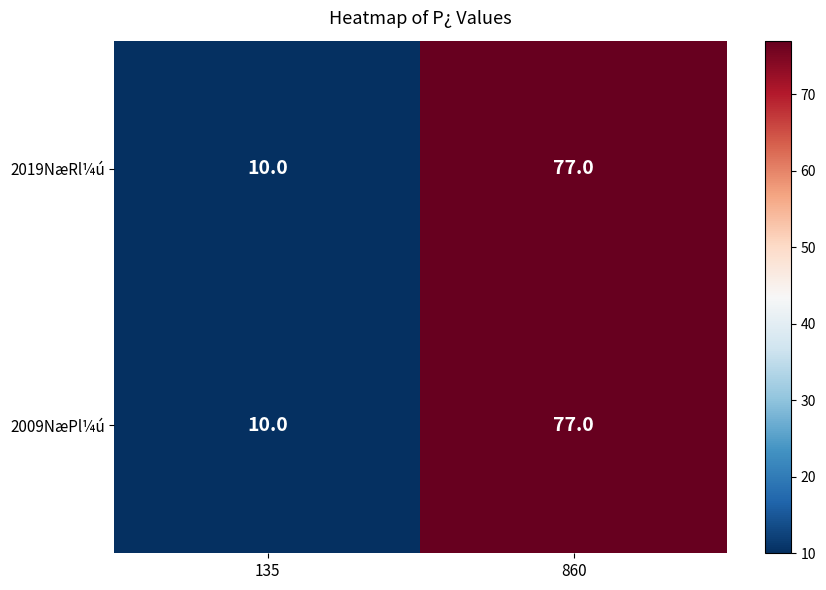

Reading right to left, extract all data points from this chart.

2019NæRl¼ú: 860=77	135=10
2009NæPl¼ú: 860=77	135=10